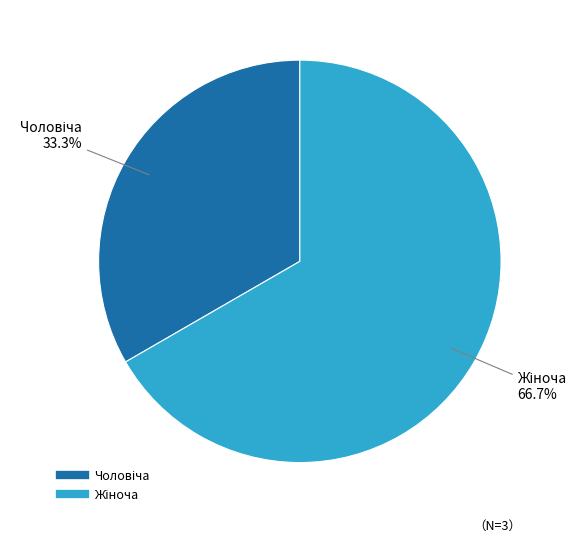

Is there a majority slice in this chart?

Yes